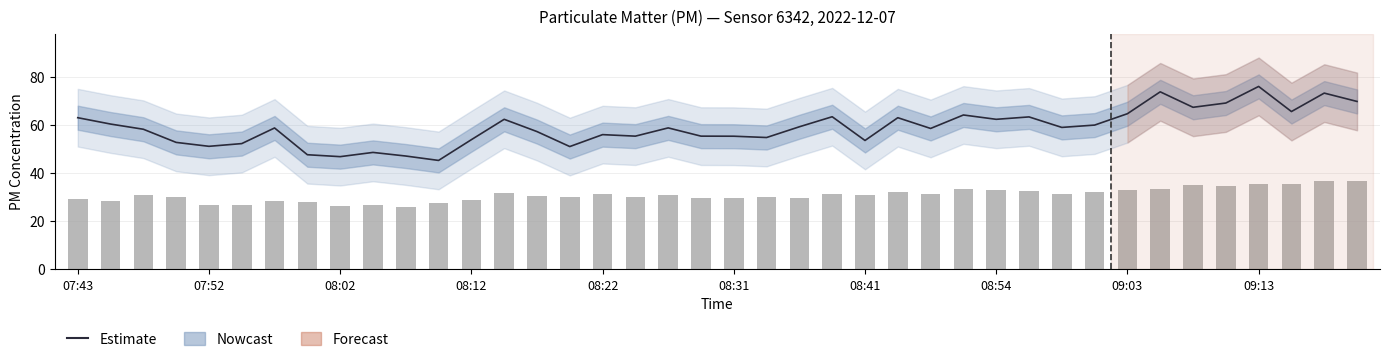

Reading left to right, extract all data points from this chart.

Estimate: 63.1	60.4	58.3	52.8	51.2	52.3	58.8	47.7	46.9	48.6	47.1	45.3	53.9	62.4	57.3	51.1	56.0	55.4	58.8	55.4	55.4	54.8	59.3	63.5	53.6	63.1	58.6	64.2	62.4	63.4	59.0	60.0	64.7	73.8	67.4	69.2	76.1	65.6	73.3	69.8
P2: 29.2	28.6	30.9	29.9	26.9	26.9	28.4	28.1	26.3	26.6	25.8	27.4	29.0	31.6	30.7	29.9	31.5	30.0	31.0	29.5	29.8	30.0	29.8	31.2	31.0	32.3	31.5	33.2	33.1	32.5	31.5	32.1	32.8	33.6	35.1	34.5	35.7	35.3	36.9	36.6